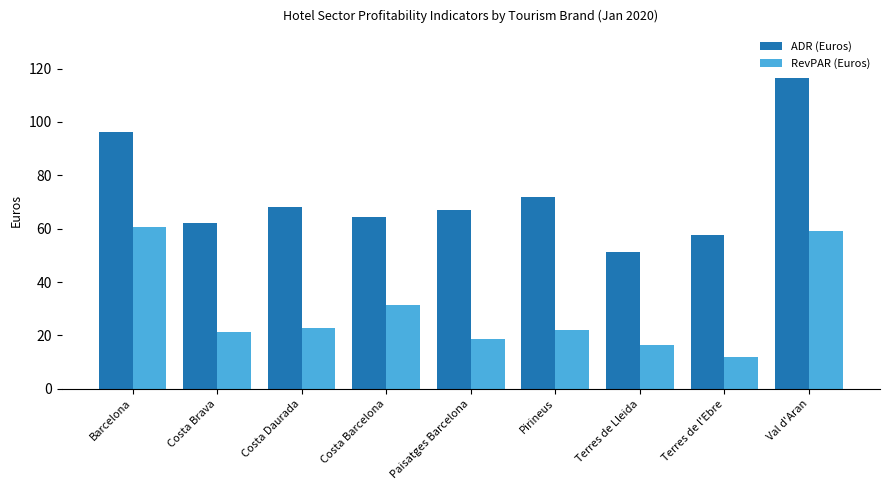

Reading right to left, transcribe all the data shown in this chart.

ADR (Euros): 116.4	57.6	51.1	71.8	67.2	64.4	67.9	62.2	96.1
RevPAR (Euros): 59.2	12.1	16.4	22.1	18.7	31.2	23.0	21.3	60.6